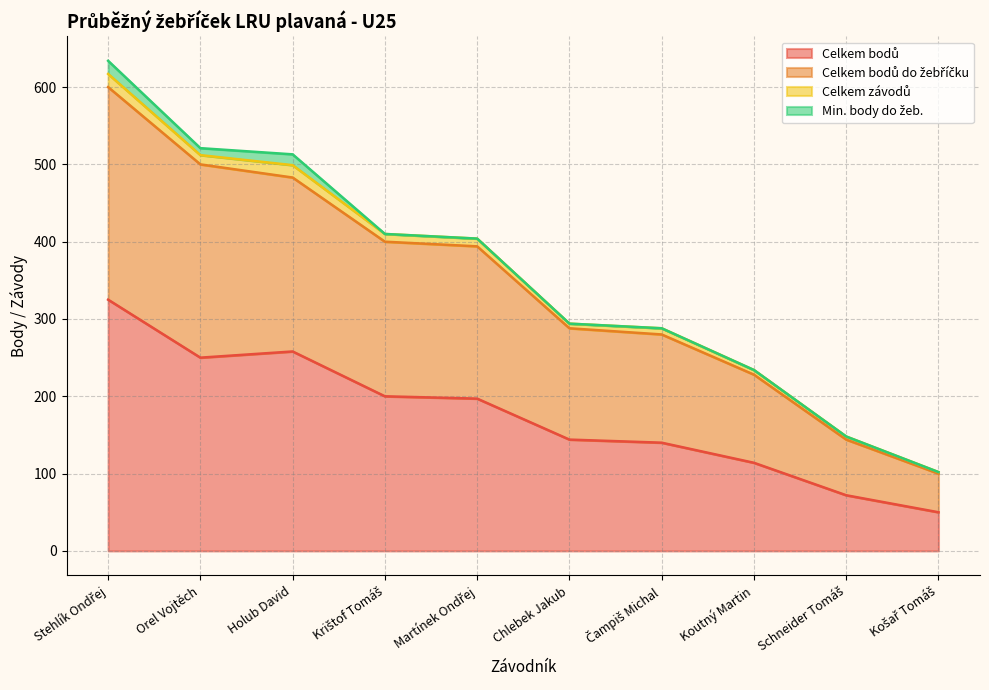

True or false: Celkem bodů do žebříčku and Celkem bodů intersect in this chart.

False